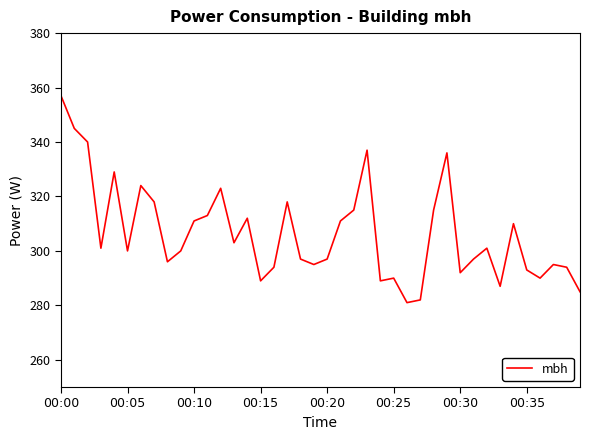

What is the difference between the maximum and minimum values?

76